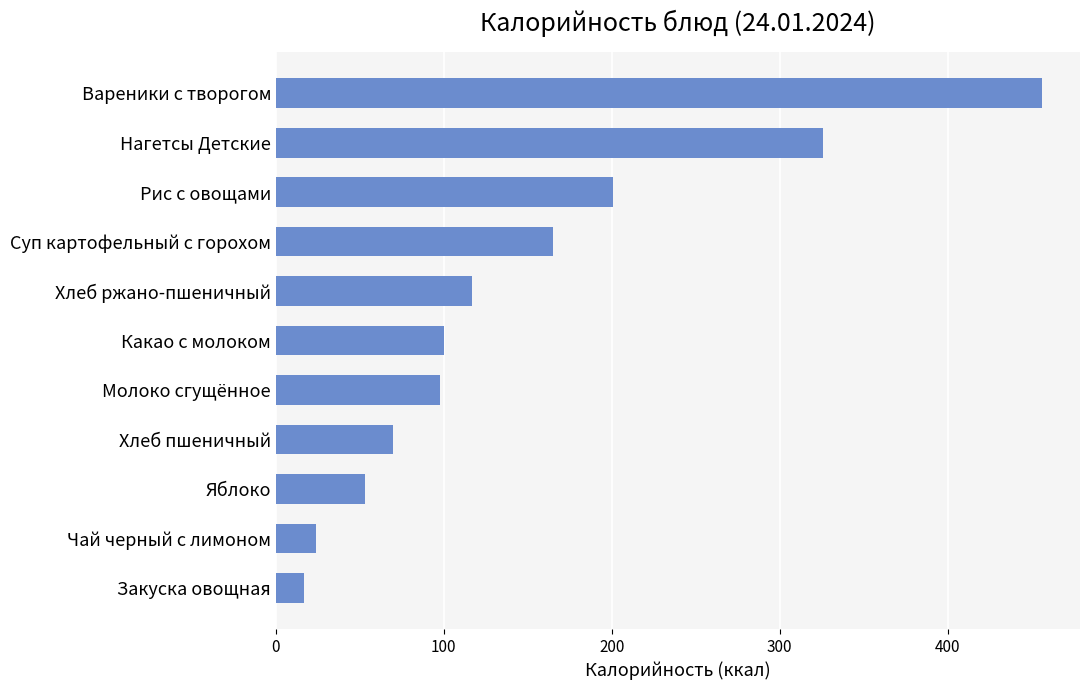

How many bars are there in total?

11